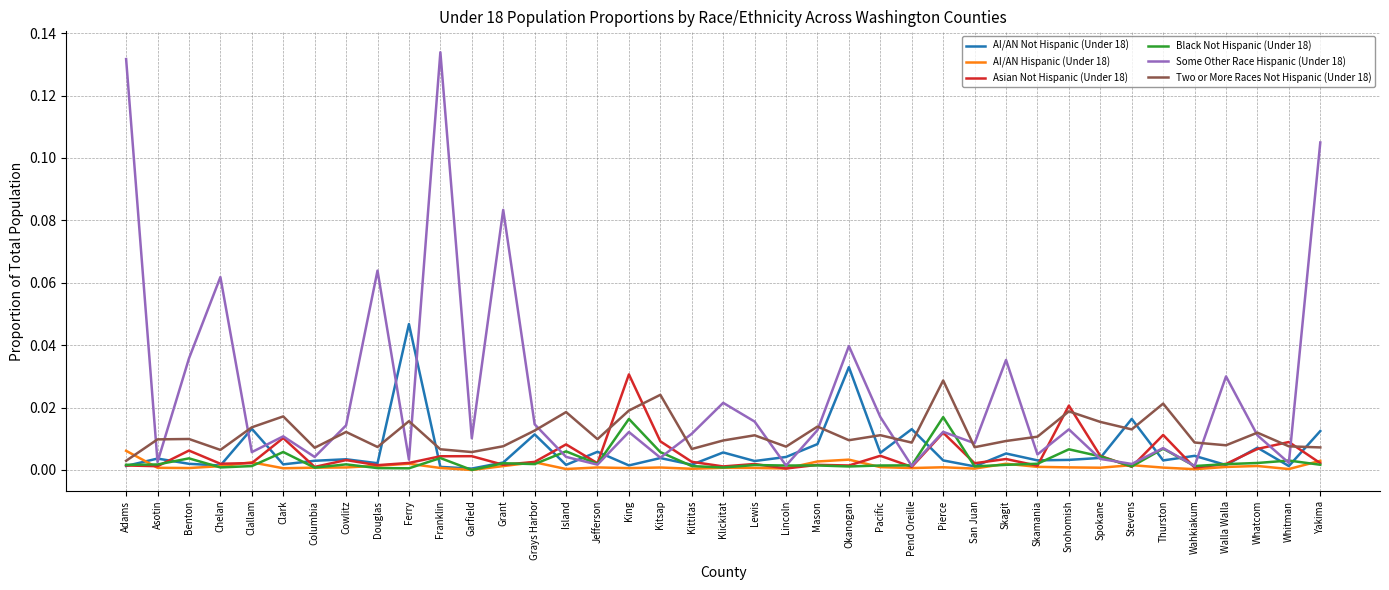

Which series has the largest range (max minus min)?

Some Other Race Hispanic (Under 18)